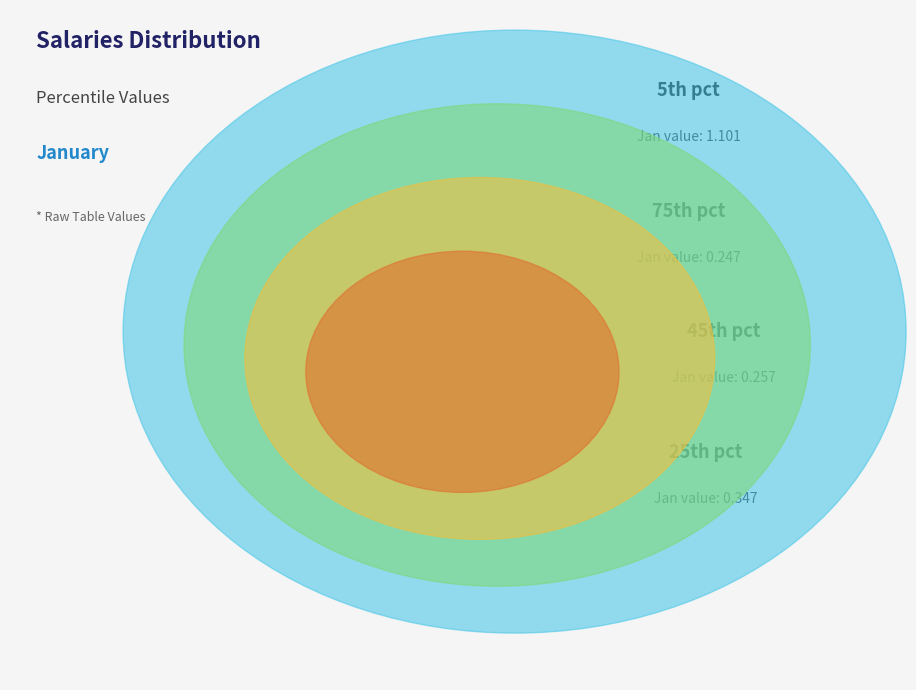

Is there any slice that represents more than half of the pie?

No